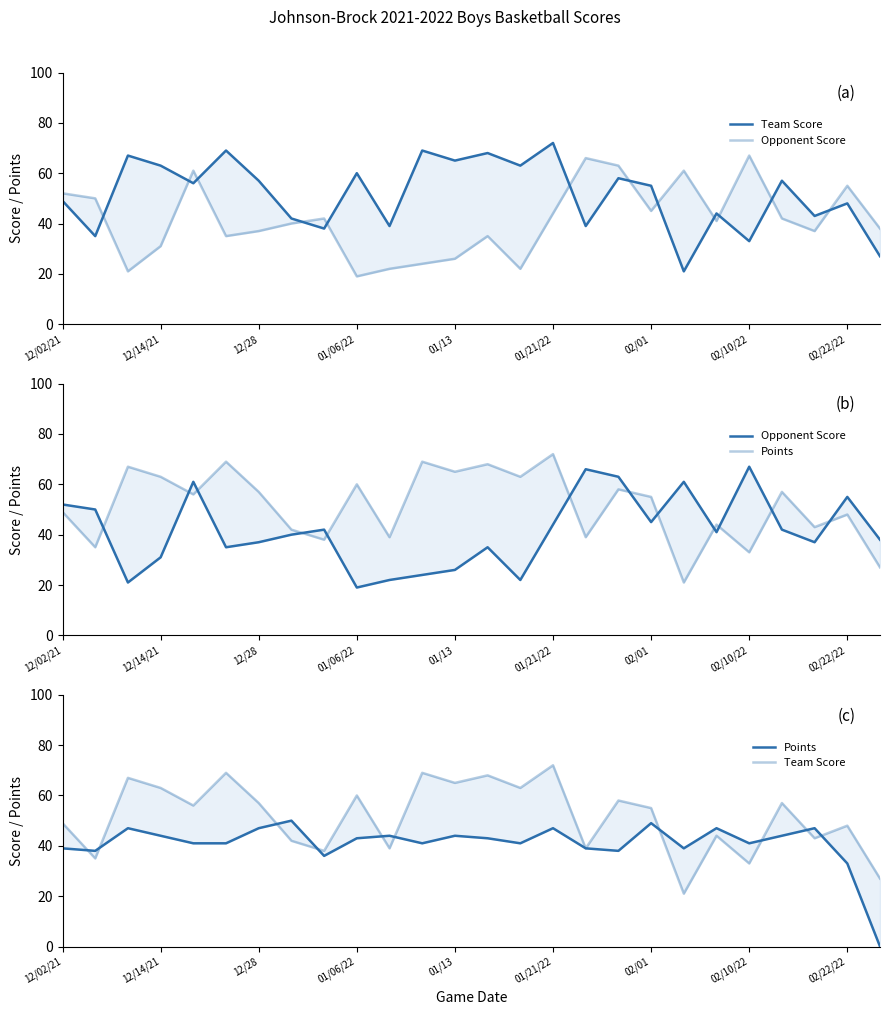

Reading left to right, what are all the values shown in this chart?

Team Score: 49	35	67	63	56	69	57	42	38	60	39	69	65	68	63	72	39	58	55	21	44	33	57	43	48	27
Opponent Score: 52	50	21	31	61	35	37	40	42	19	22	24	26	35	22	44	66	63	45	61	41	67	42	37	55	38
Points: 39	38	47	44	41	41	47	50	36	43	44	41	44	43	41	47	39	38	49	39	47	41	44	47	33	0